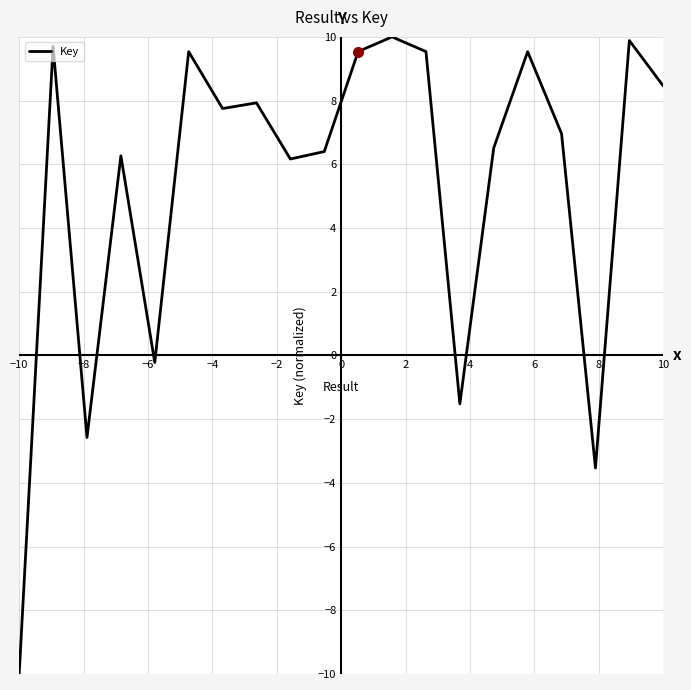

Reading right to left, list all the values displayed in this chart.

8.5	9.9	-3.5	7.0	9.5	6.5	-1.5	9.5	10.0	9.5	6.4	6.2	7.9	7.8	9.5	-0.2	6.3	-2.6	9.7	-10.0